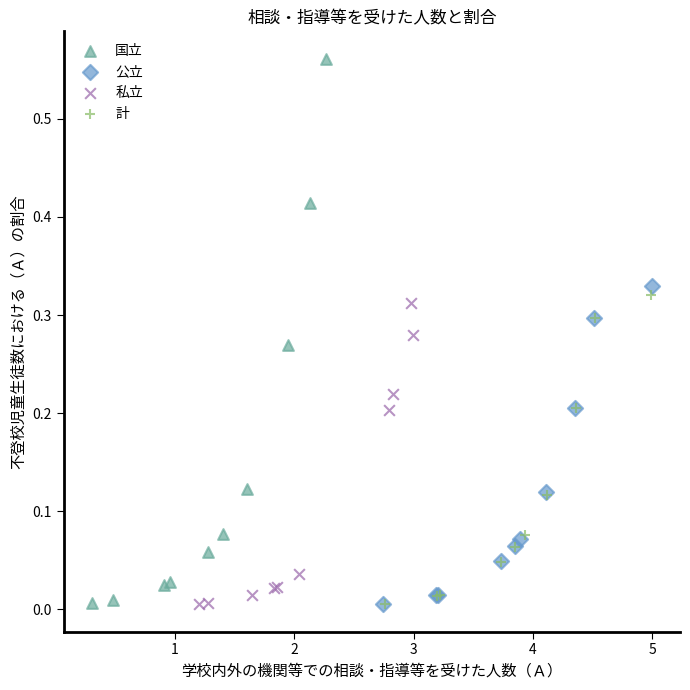

Which series has the largest Y range (max minus min)?

国立